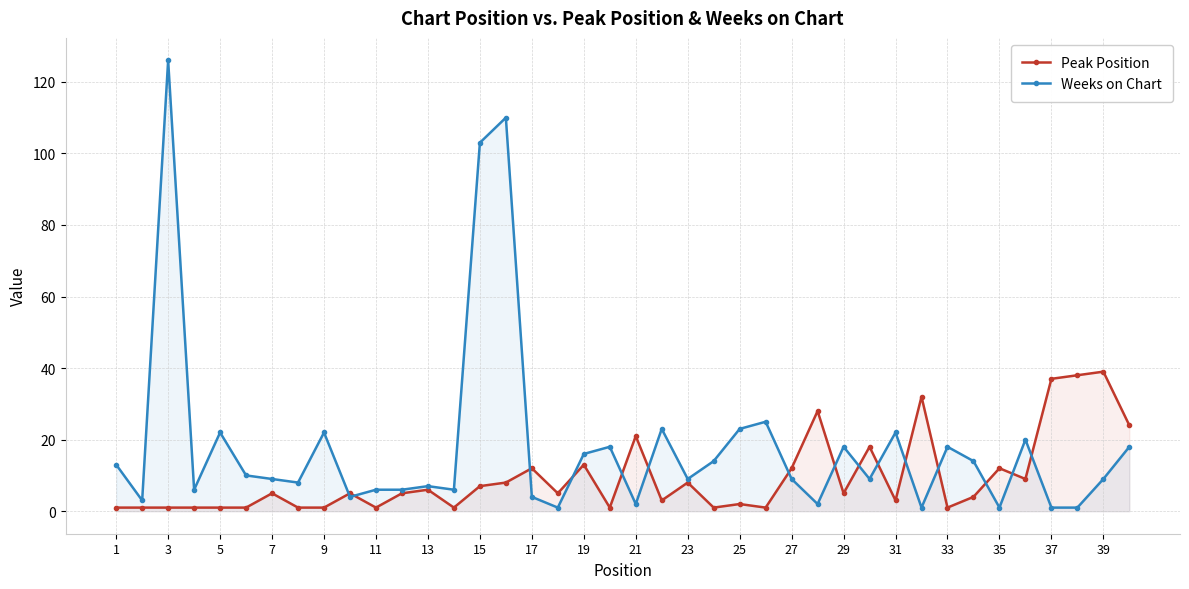

The Weeks on Chart series shows 1 at 3. True or false?

False